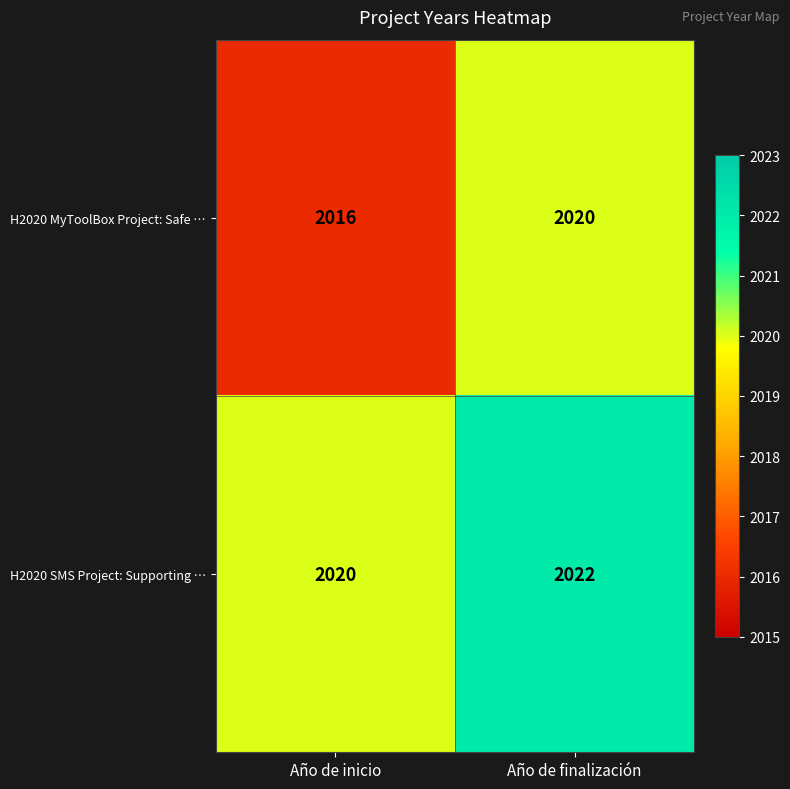

What is the sum of the H2020 SMS Project: Supporting … values at Año de inicio and Año de finalización?

4042